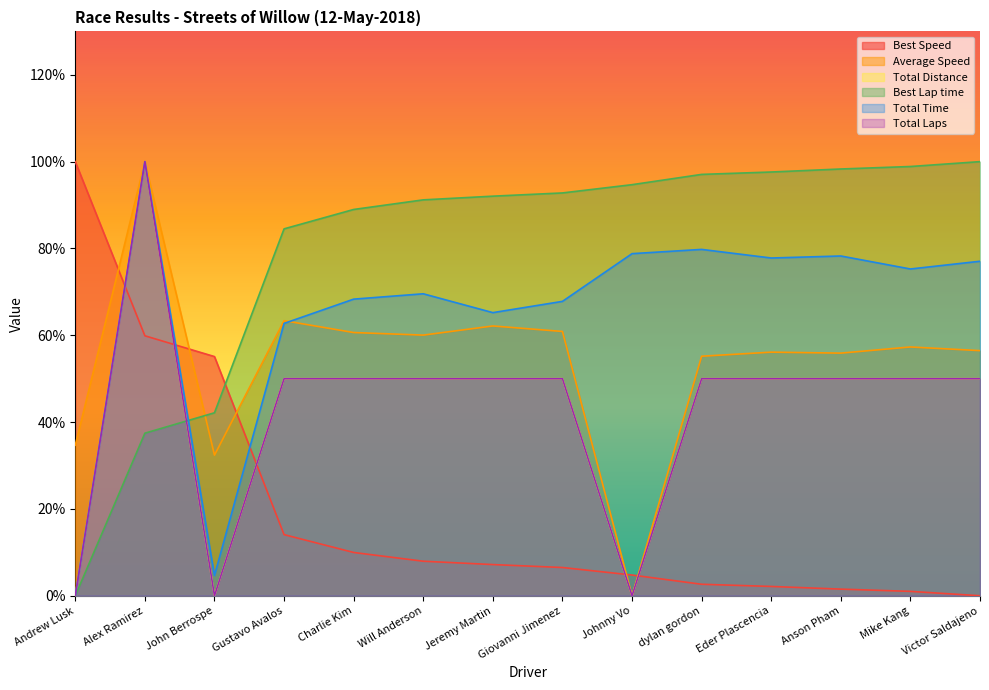

What is the value of the Total Time point at the 3rd from the left?

4.7